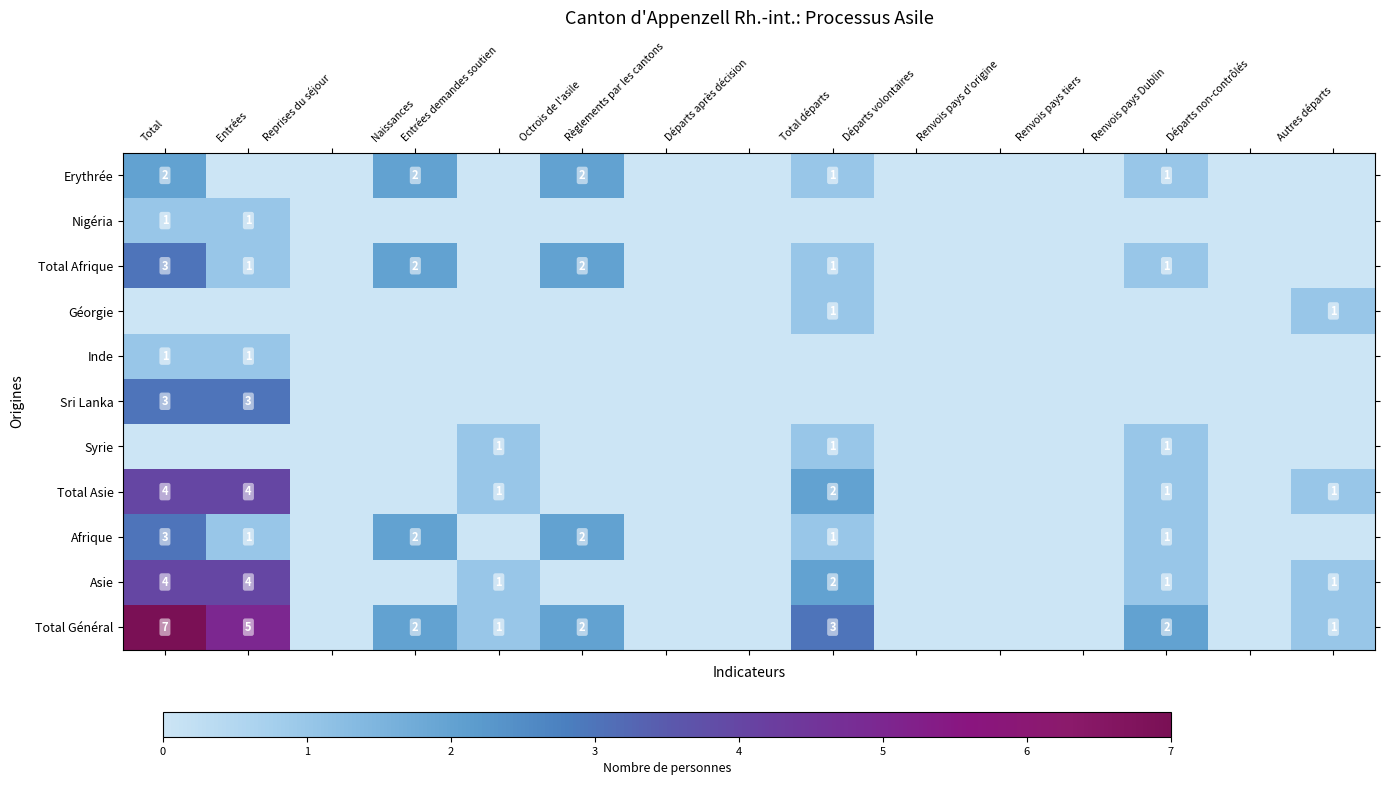

The value of Afrique at Entrées is 1. True or false?

True